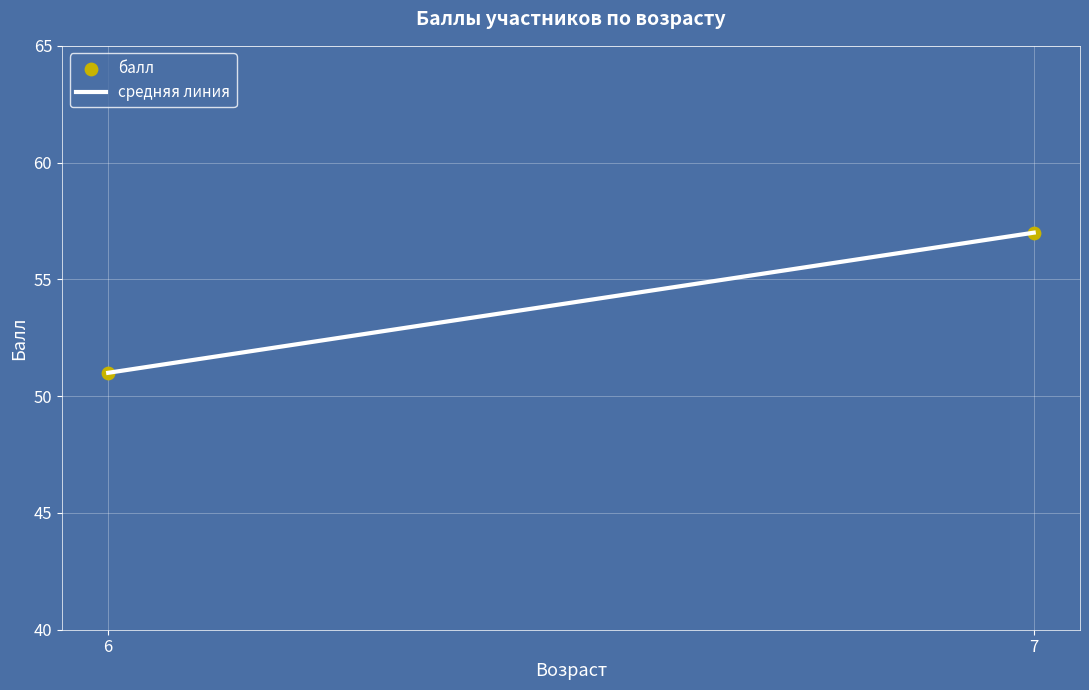

What is the average Y value?

54